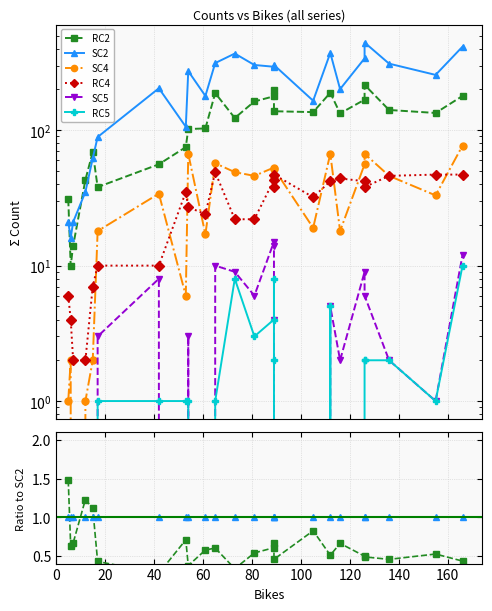

Which series ends up on top after the final intersection of SC4 and RC4?

SC4